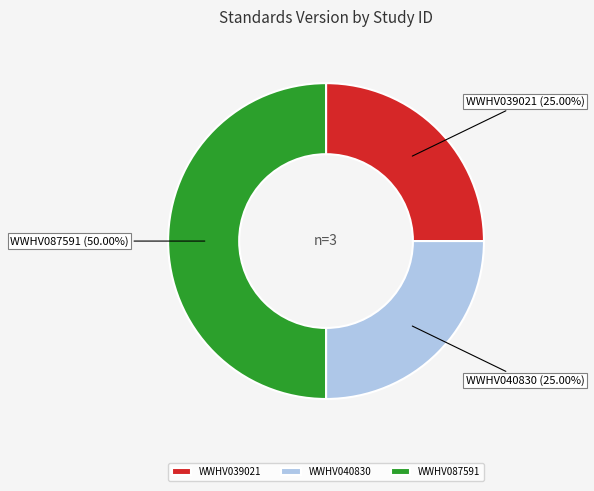

To the nearest percent, what portion does WWHV087591 represent?

50%